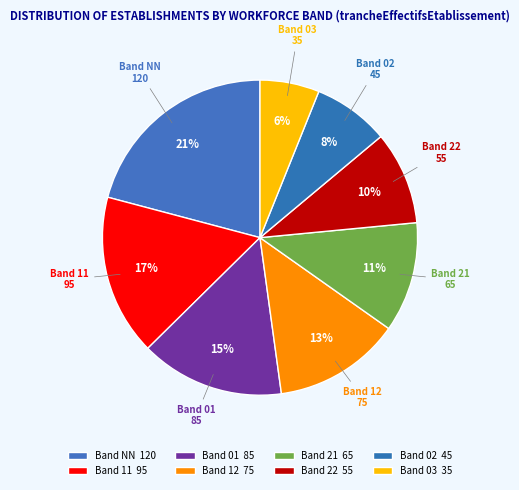

Is there any slice that represents more than half of the pie?

No